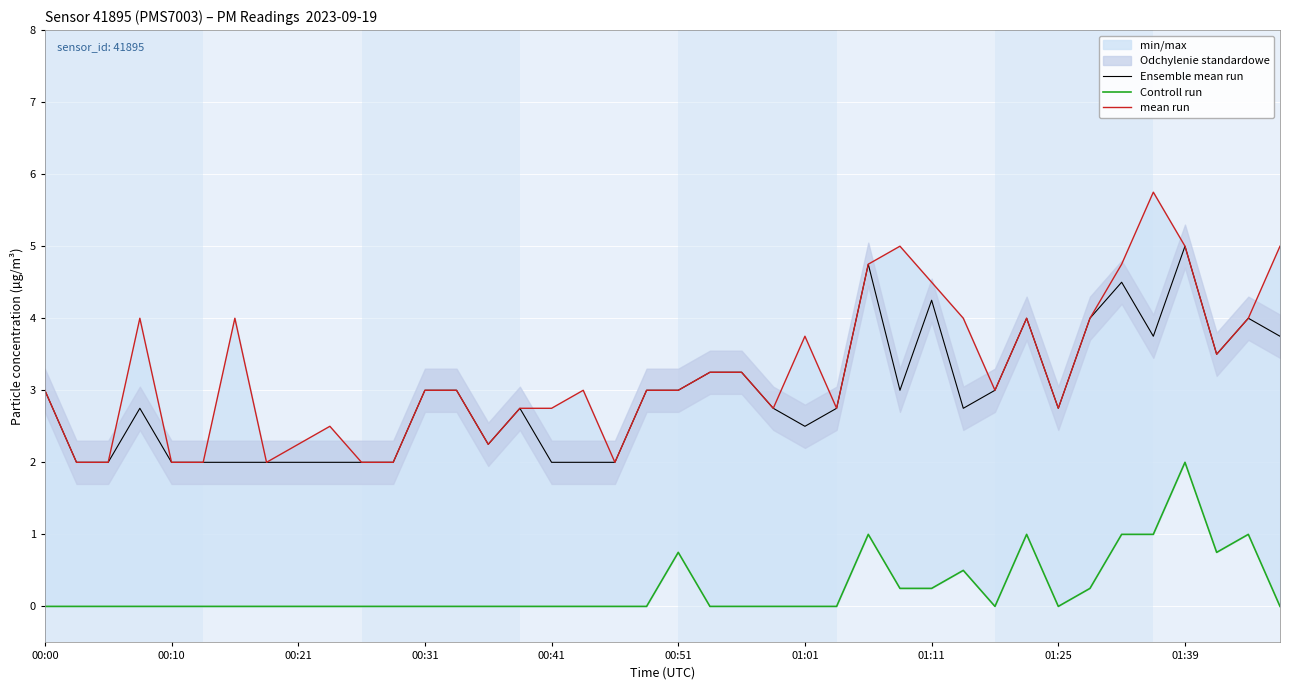

How many interior local peaks does the Controll run series have?

6